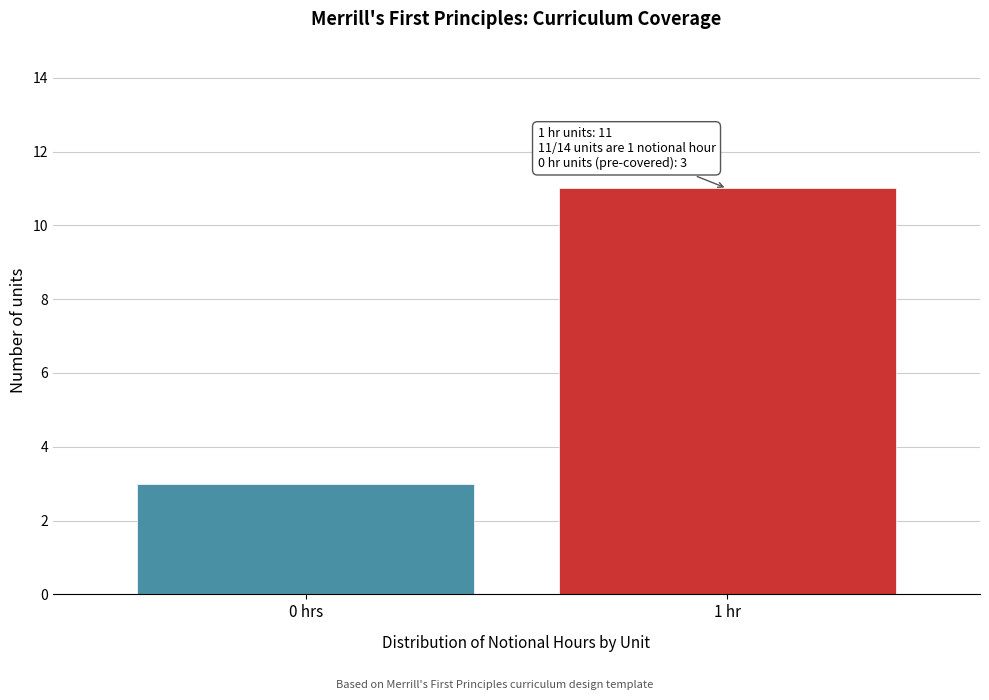

Reading left to right, list all the values displayed in this chart.

3	11